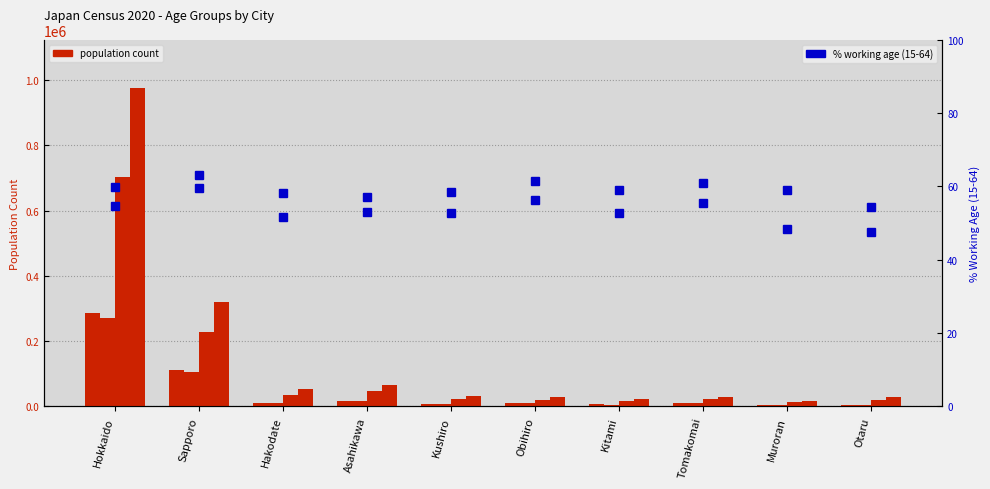

Which series has the largest total across all categories?

Female 65+